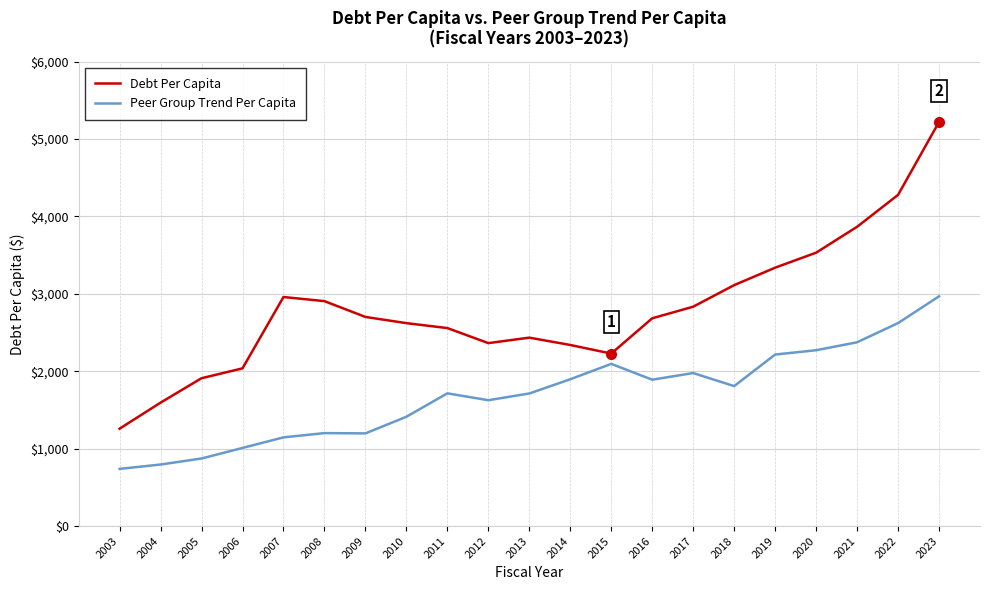

List the series in order of their overall mean, highest first.

Debt Per Capita, Peer Group Trend Per Capita